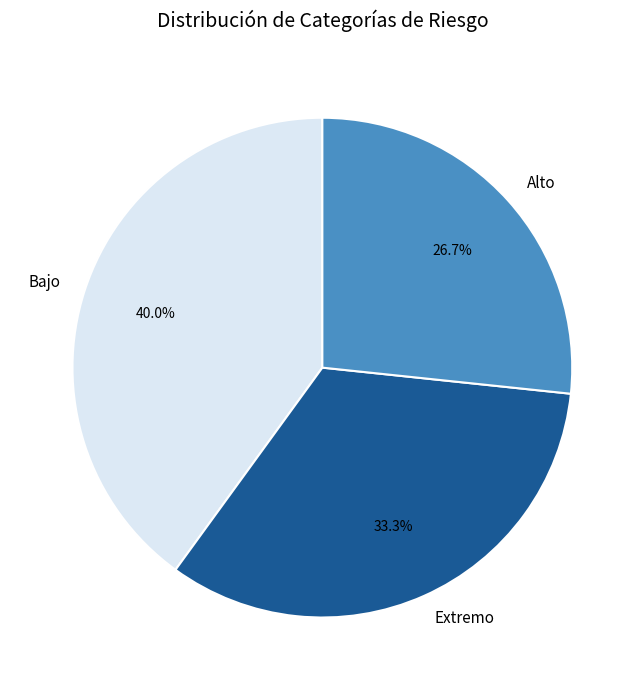

Does Extremo account for over 50% of the chart?

No